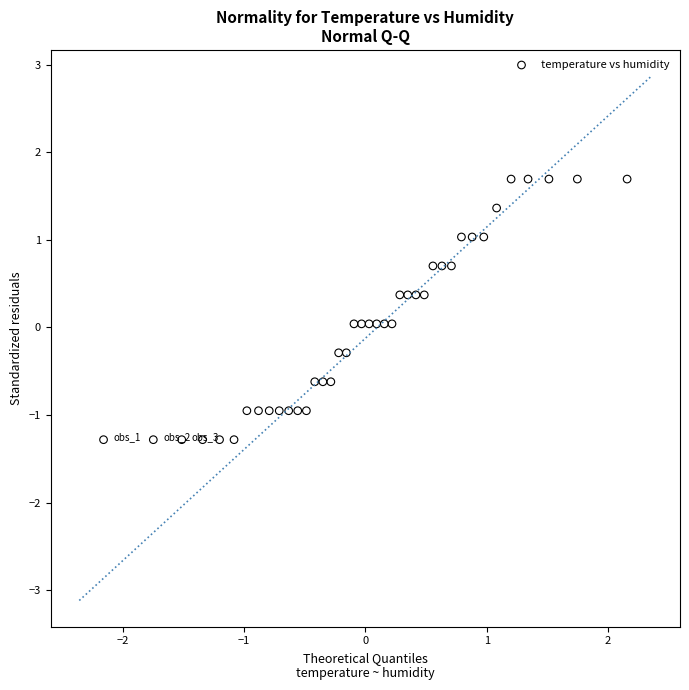

What is the range of Y values (max minus min)?

3.0